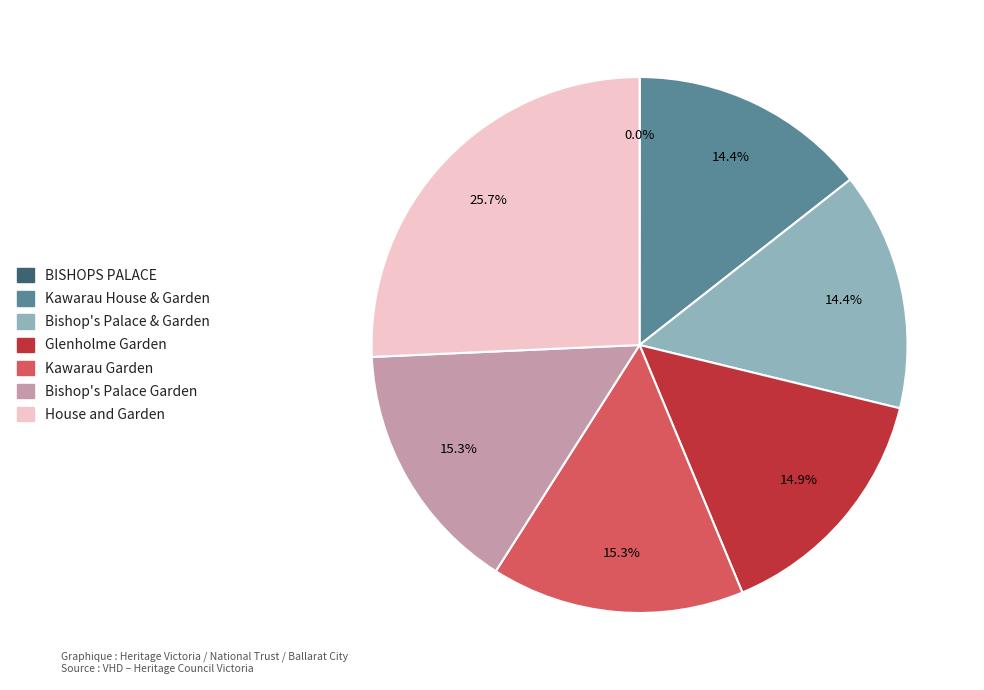

Does Bishop's Palace Garden account for over 50% of the chart?

No